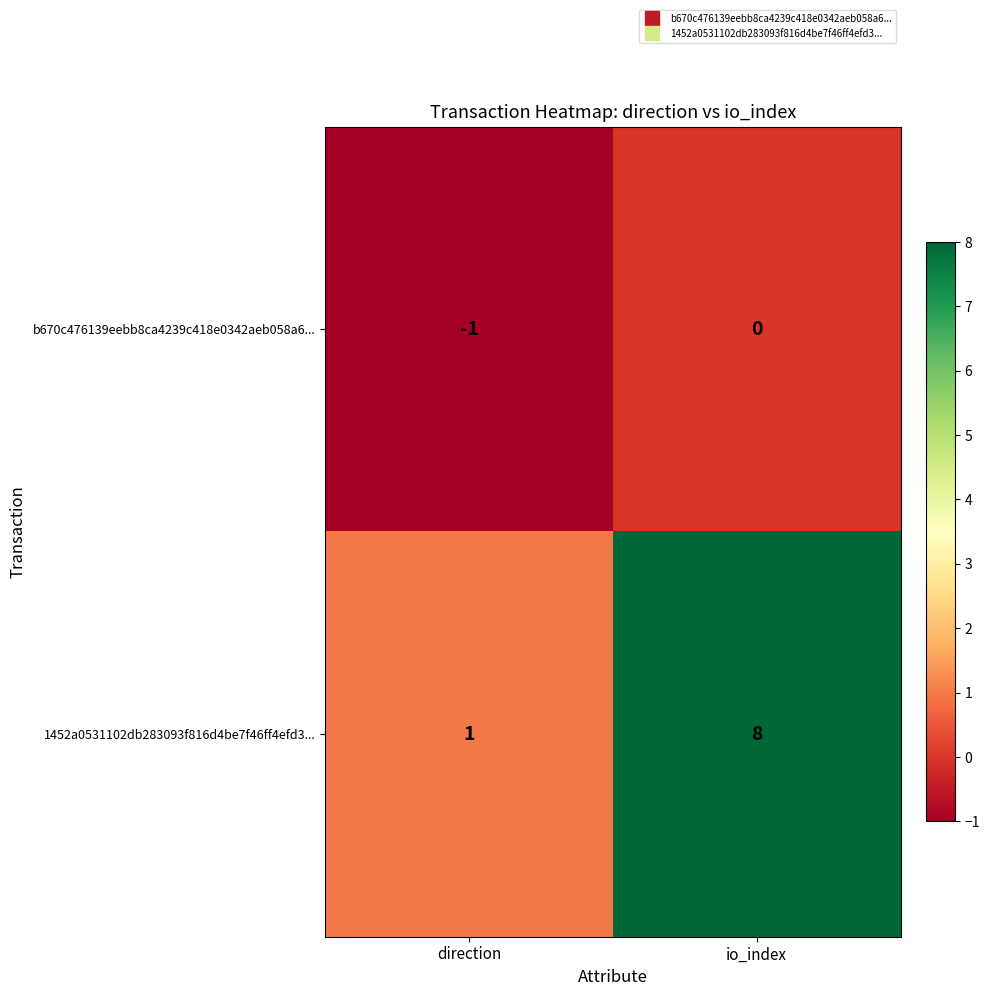

Which category has the highest value across all series?

io_index